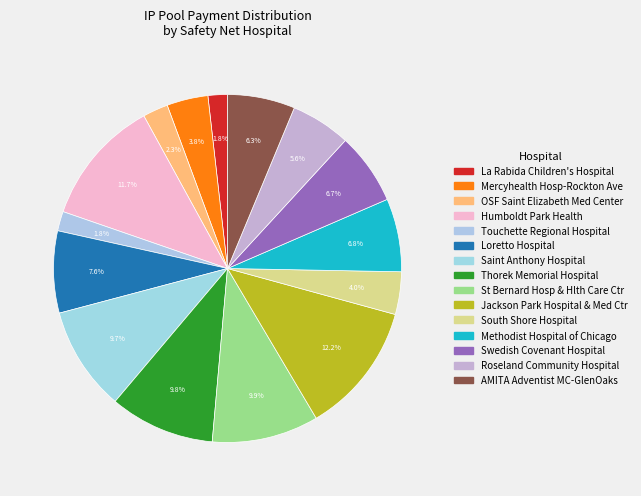

Combined, do Loretto Hospital and St Bernard Hosp & Hlth Care Ctr account for over 50%?

No